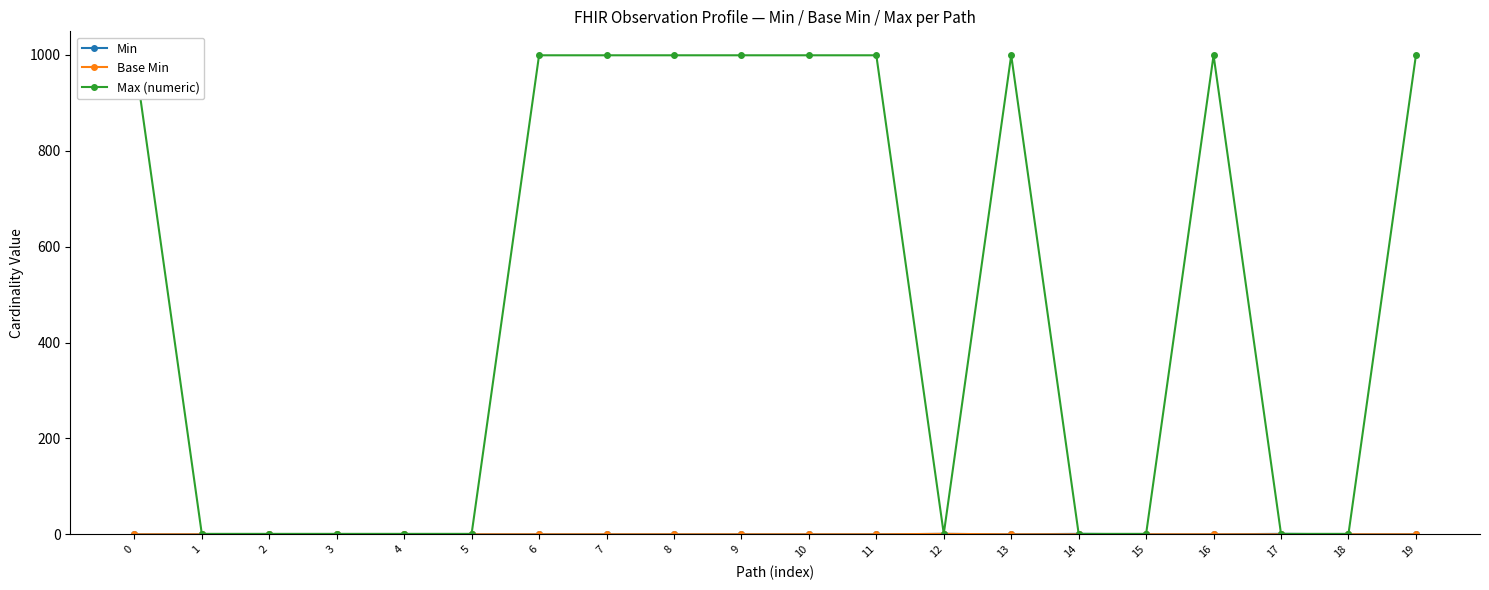

What is the maximum value shown in the chart?

999